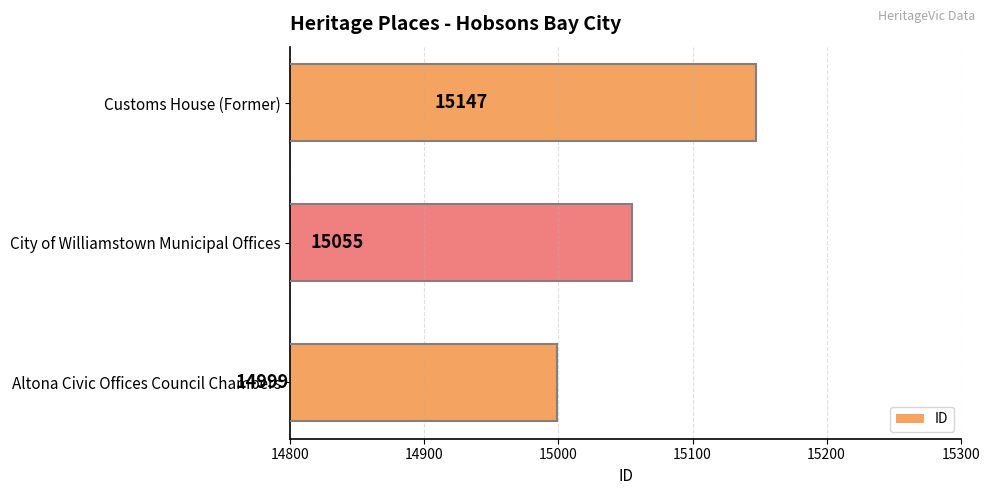

At which label is the value closest to 15073?

City of Williamstown Municipal Offices